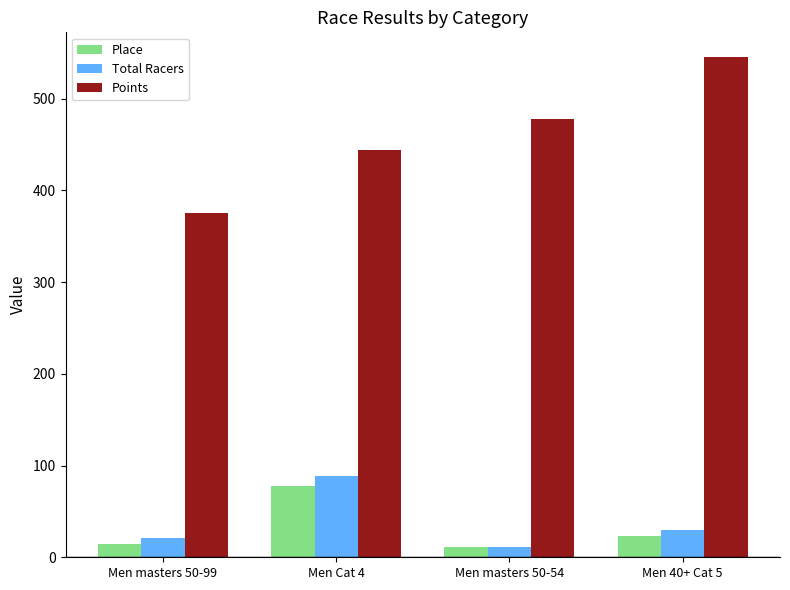

The Points series shows 477.4 at Men masters 50-54. True or false?

True